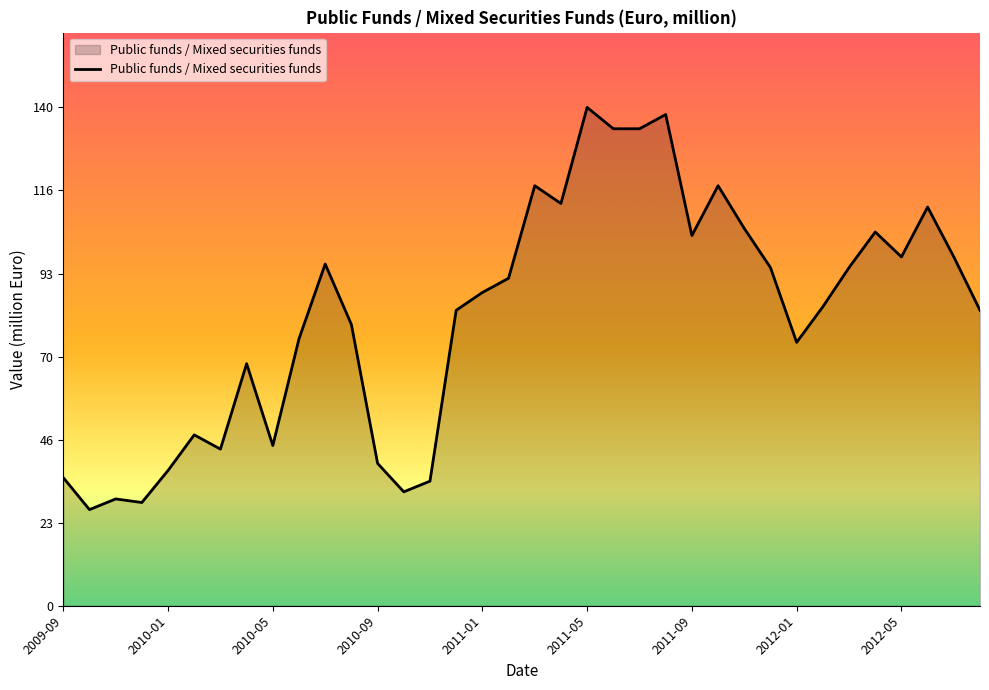

What is the minimum value shown in the chart?

27